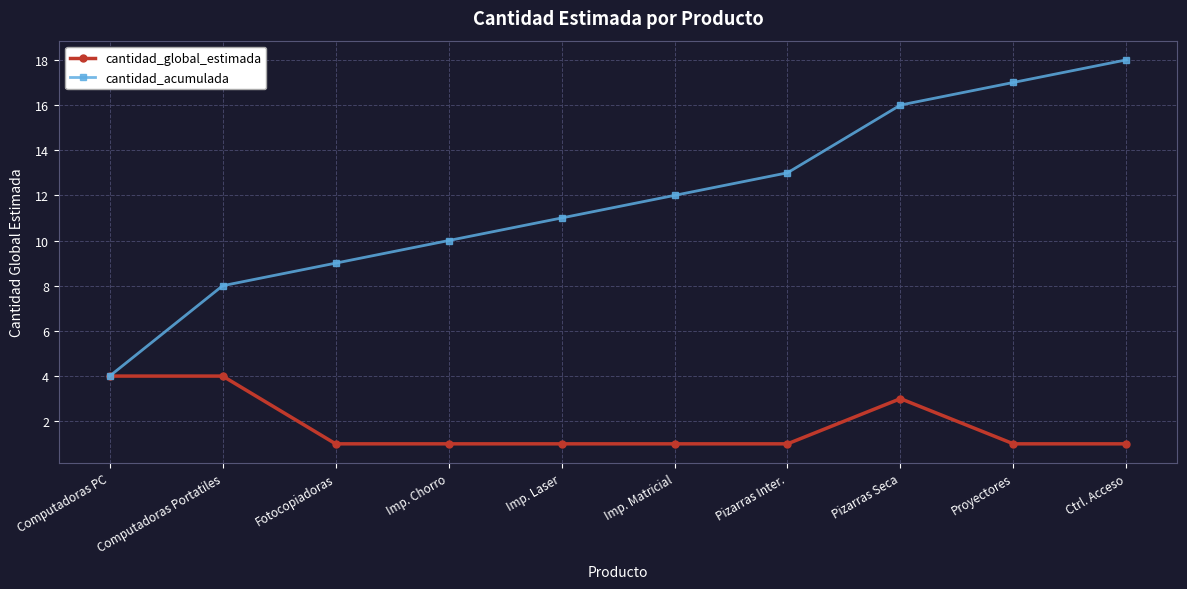

Does the chart display data point markers on the line(s)?

Yes